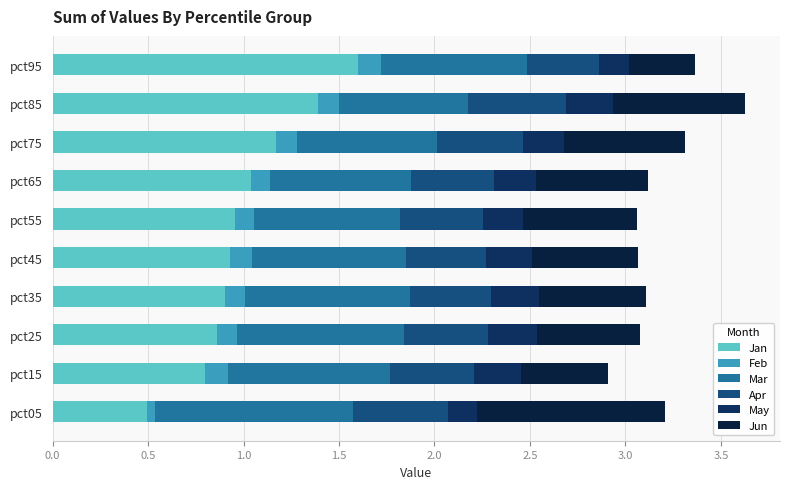

How many data points does each series have?

10